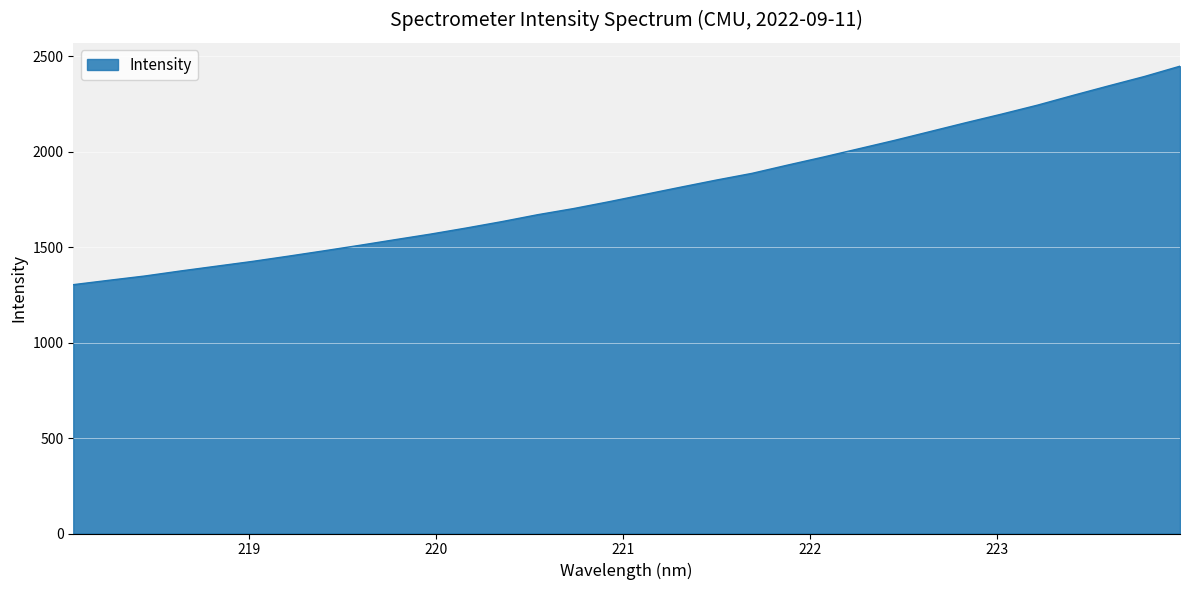

What is the difference between the maximum and minimum values?

1144.9